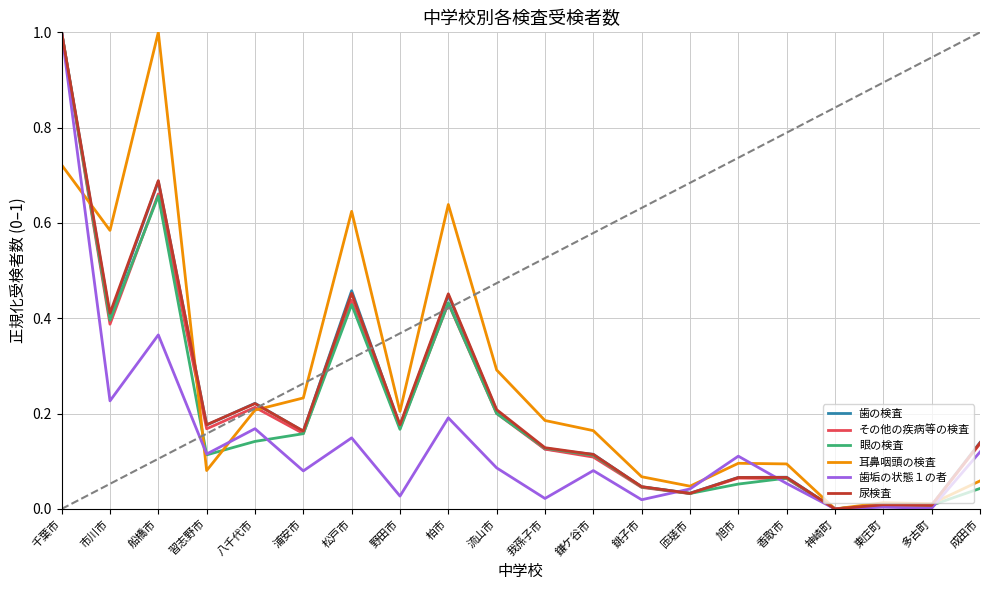

True or false: その他の疾病等の検査 has a value of 0.1 at 我孫子市.

True